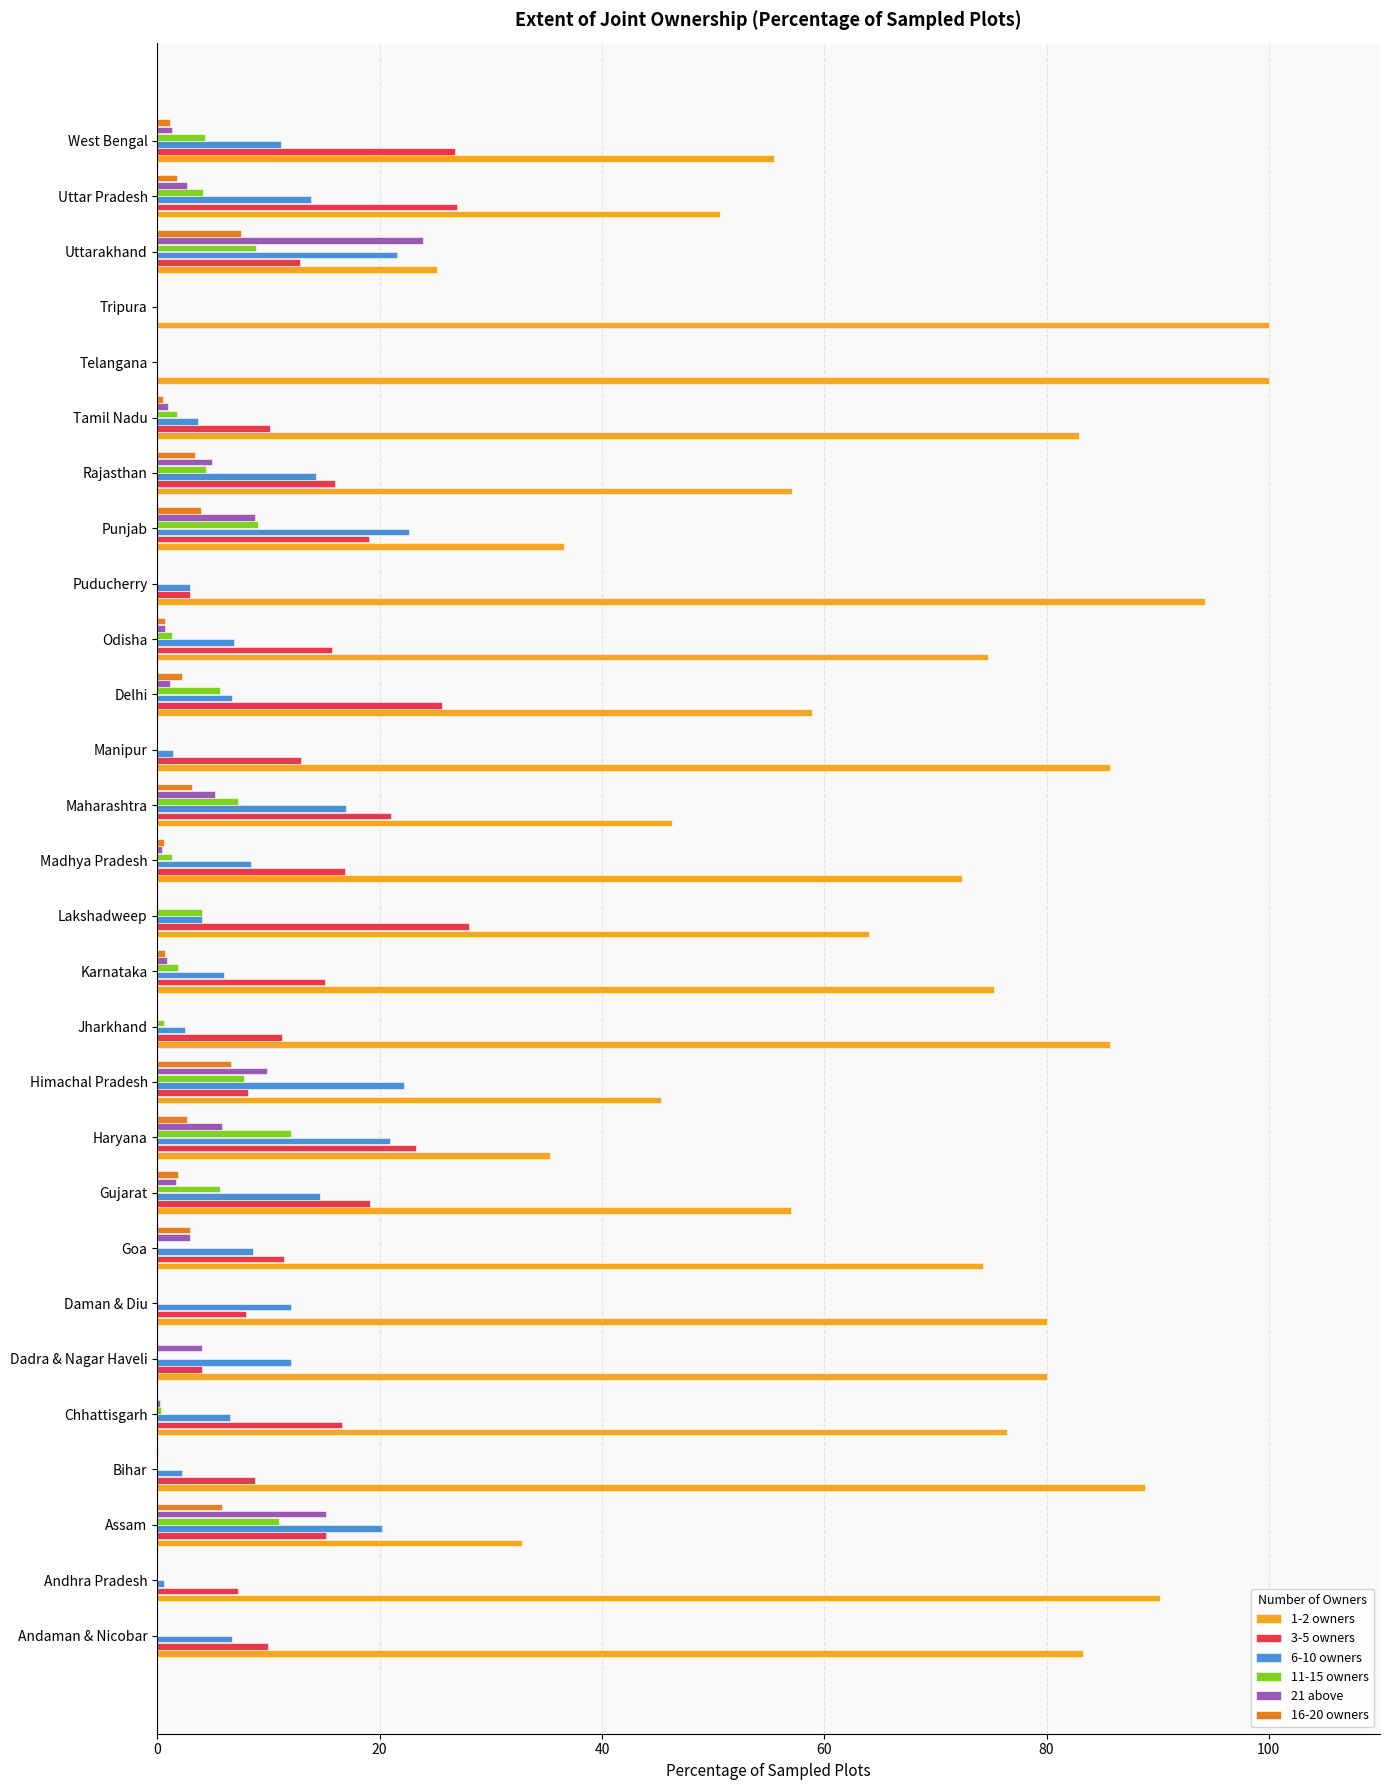

Count the number of categories in the chart.

28